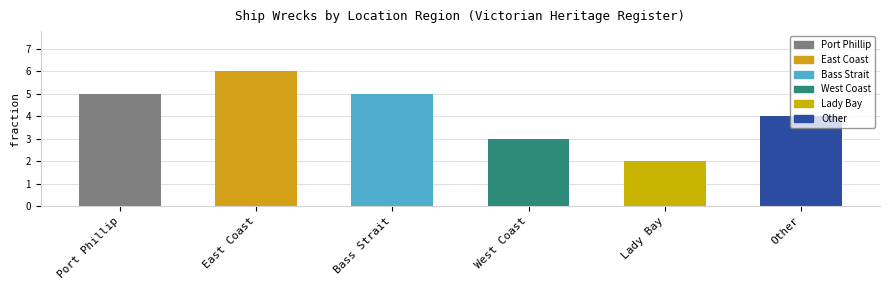

Which category has the highest value across all series?

East Coast